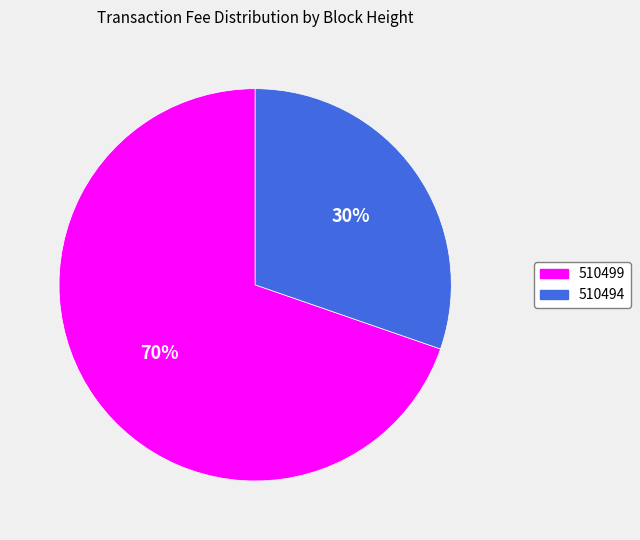

Rank the categories by value from highest to lowest.

510499, 510494